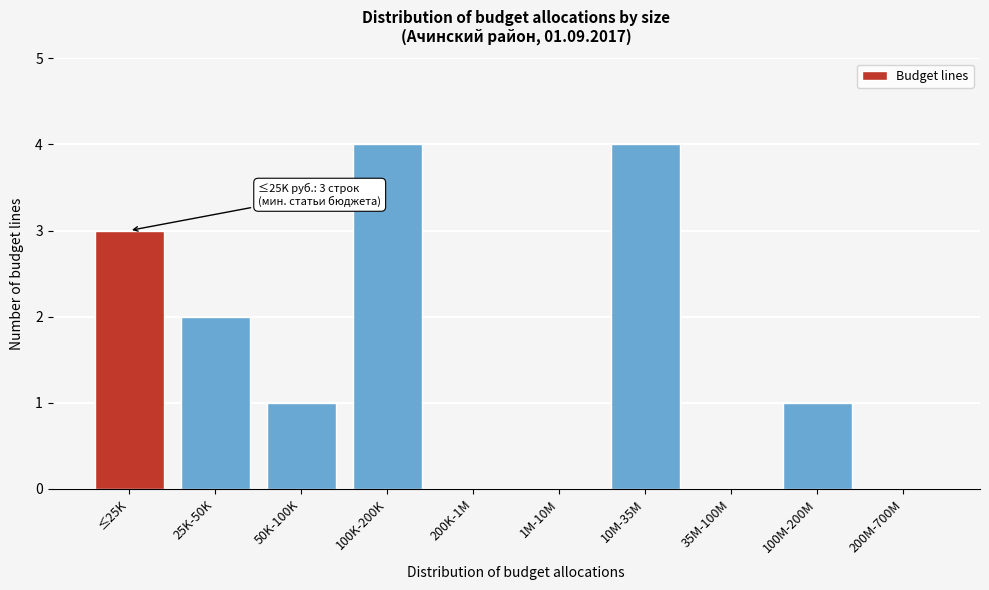

Reading right to left, what are all the values shown in this chart?

200M-700M=0	100M-200M=1	35M-100M=0	10M-35M=4	1M-10M=0	200K-1M=0	100K-200K=4	50K-100K=1	25K-50K=2	≤25K=3